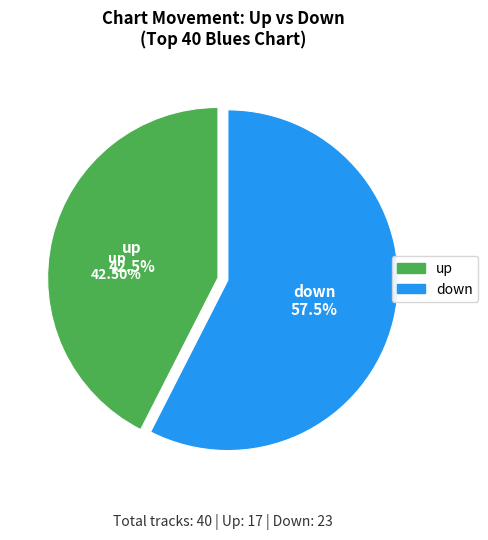

Which slice represents more than half of the pie?

down